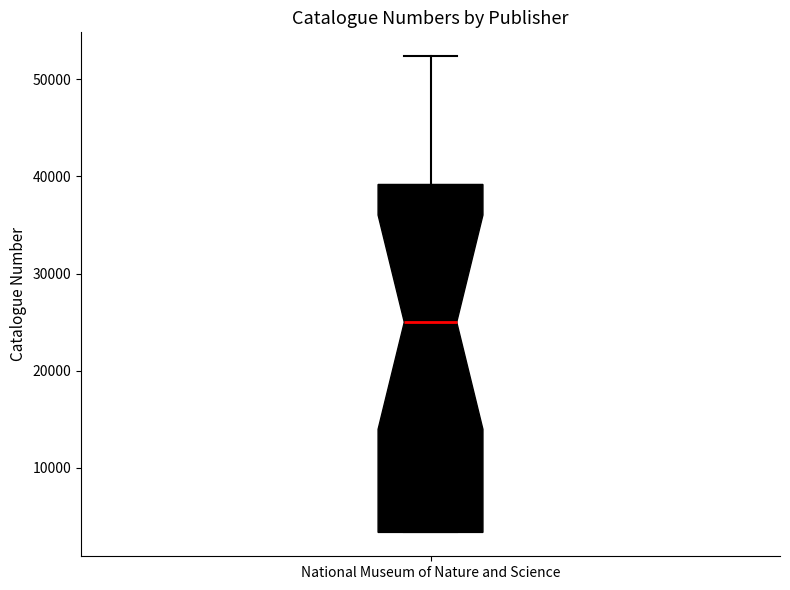

Transcribe this box plot: give where the median line is, the range the box spans, and where the two whiskers end, as read against the y-axis. The values are not printed on the chart, so give them approximately, as read against the axis.

median 25000, box 3000 to 39000, whiskers 3000 to 52000